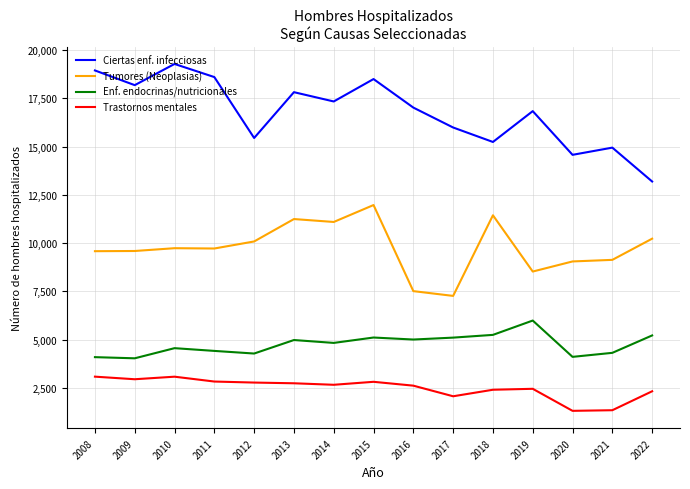

What is the spread (max minus min) of values at 2008?

15854